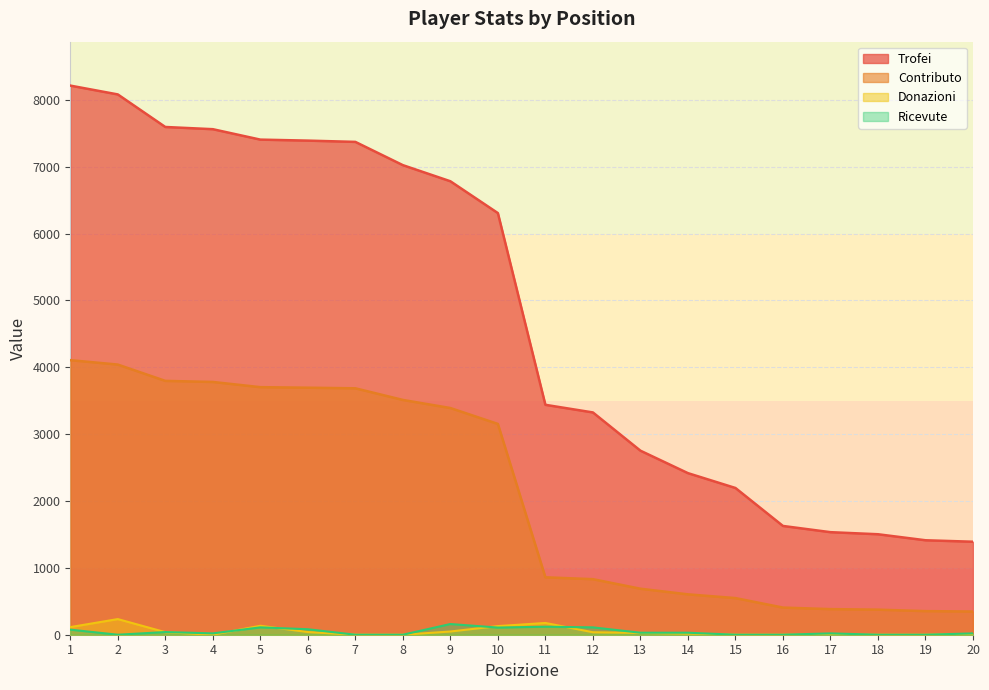

What is the difference between the highest and lowest values at 18?

1503